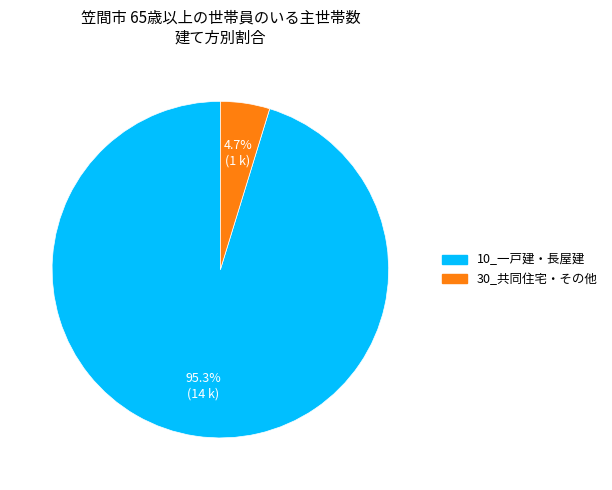

The 30_共同住宅・その他 slice represents 5% of the pie. True or false?

True